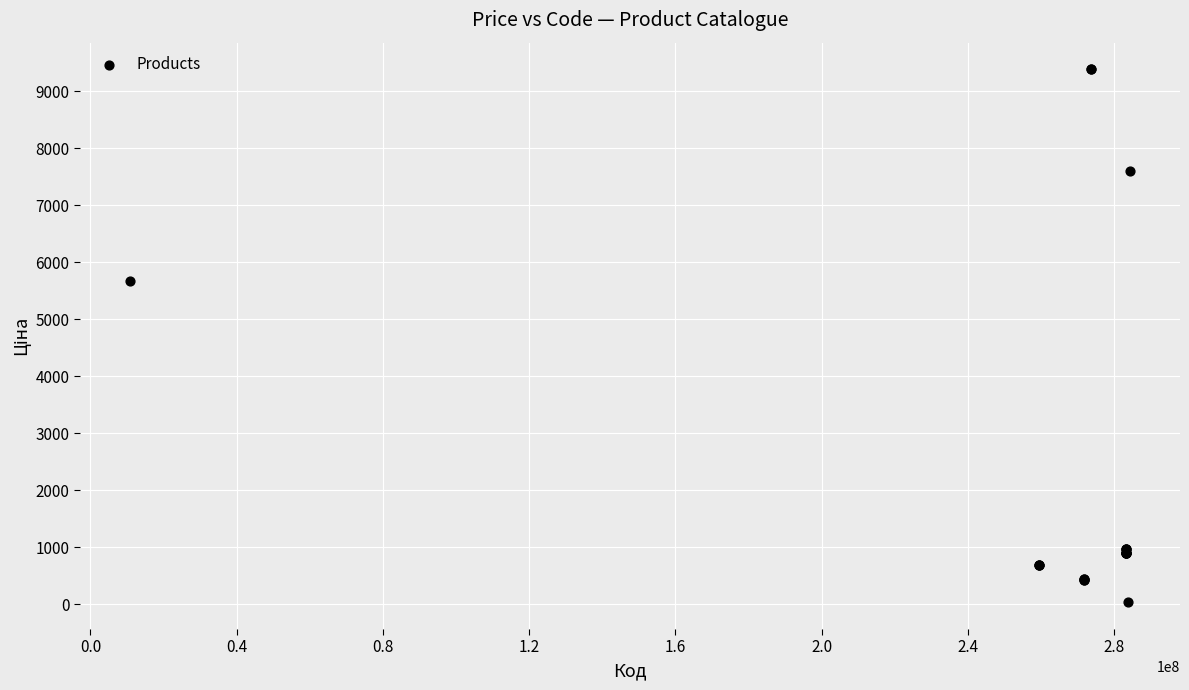

What Y value in the scatter plot is closest to 4708?

5673.8